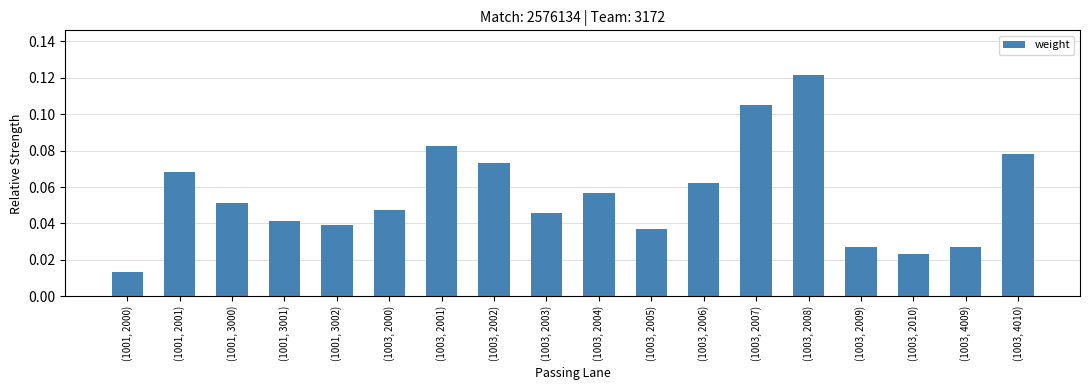

The value at (1003, 2000) is 0.1. True or false?

False